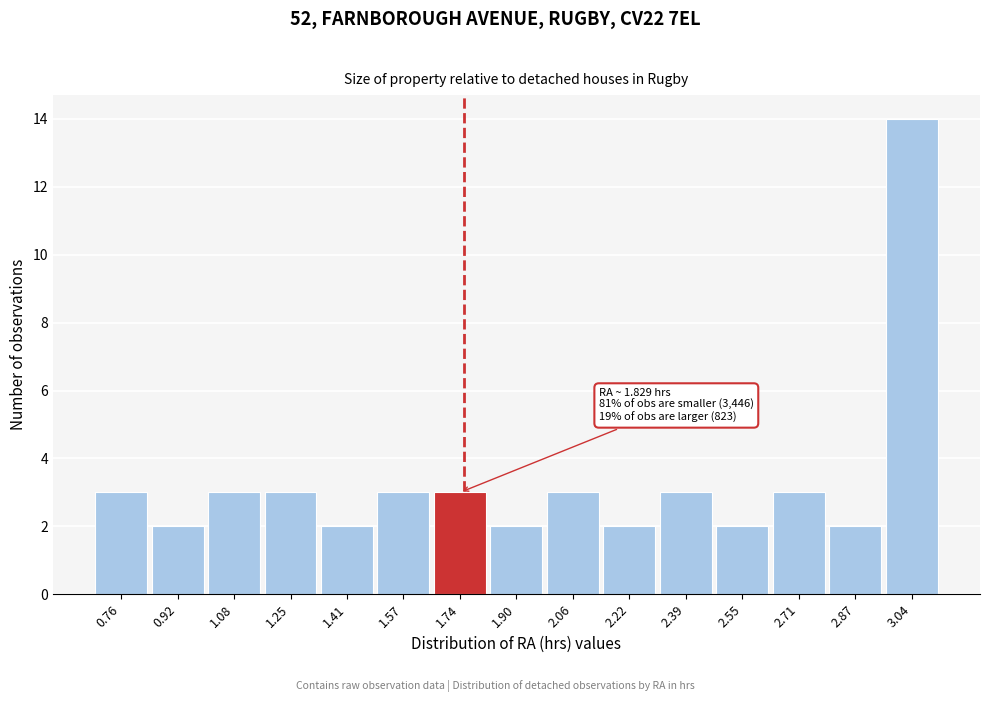

Reading left to right, list all the values displayed in this chart.

0.76=3	0.92=2	1.08=3	1.25=3	1.41=2	1.57=3	1.74=3	1.90=2	2.06=3	2.22=2	2.39=3	2.55=2	2.71=3	2.87=2	3.04=14